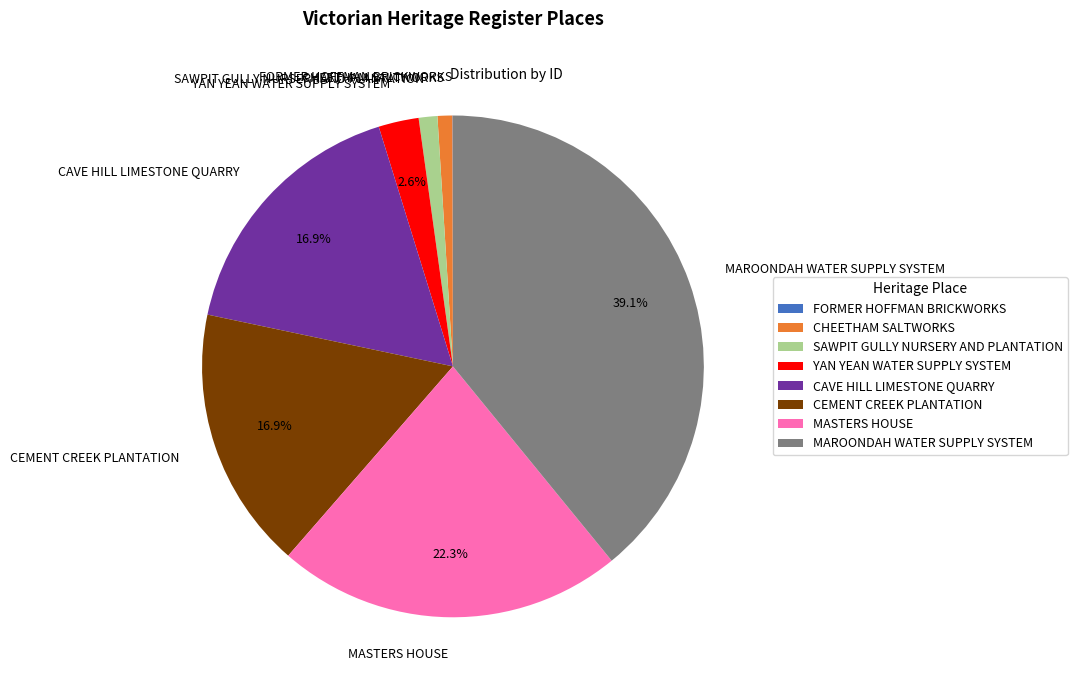

To the nearest percent, what portion does CHEETHAM SALTWORKS represent?

1%